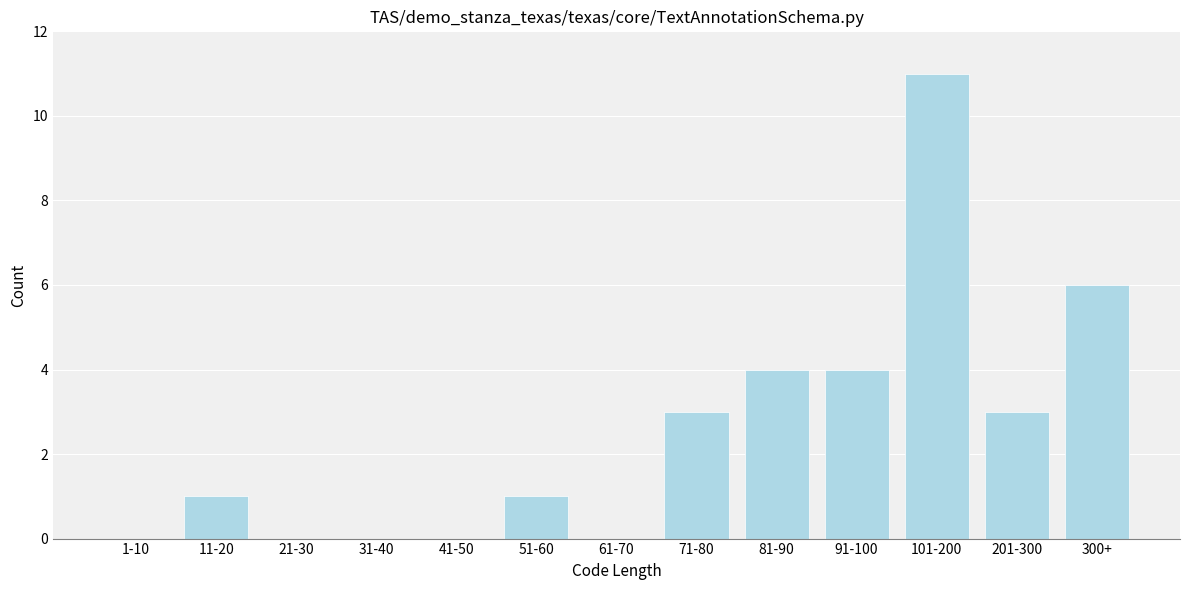

Reading left to right, what are all the values shown in this chart?

1-10=0	11-20=1	21-30=0	31-40=0	41-50=0	51-60=1	61-70=0	71-80=3	81-90=4	91-100=4	101-200=11	201-300=3	300+=6